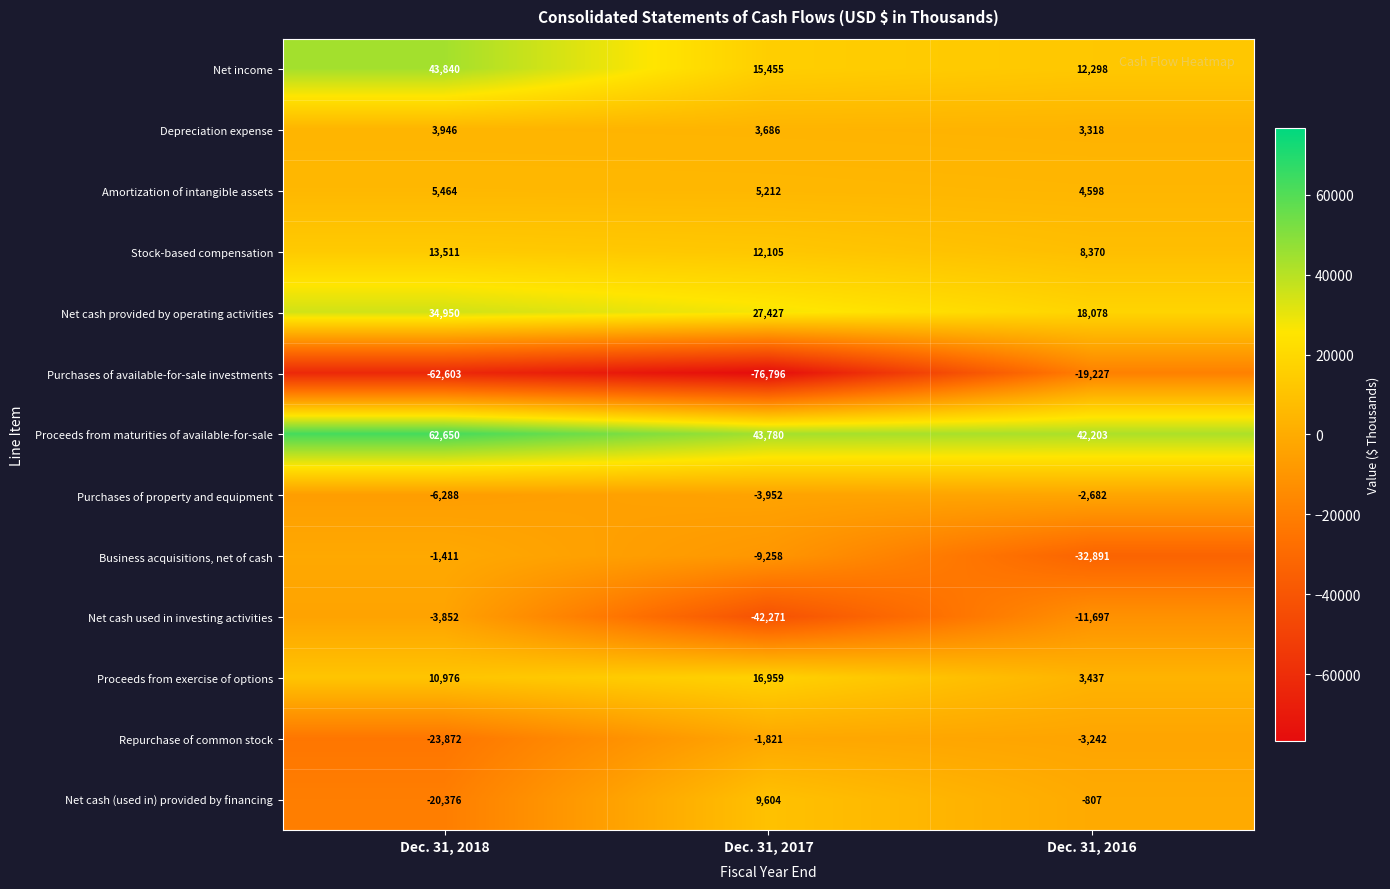

The Proceeds from exercise of options series shows 15977 at Dec. 31, 2018. True or false?

False